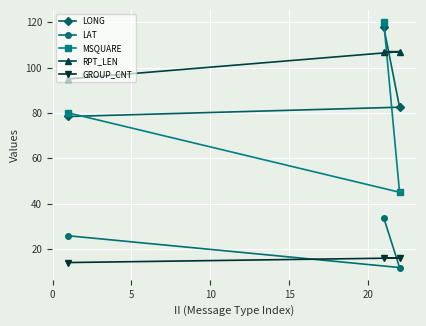

What is the average value of the MSQUARE series?

81.7